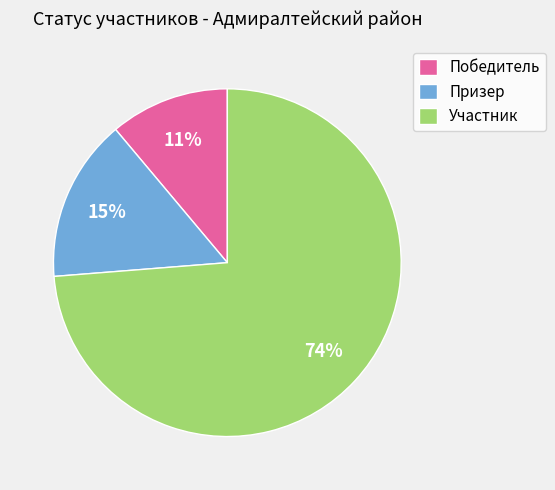

To the nearest percent, what portion does Победитель represent?

11%